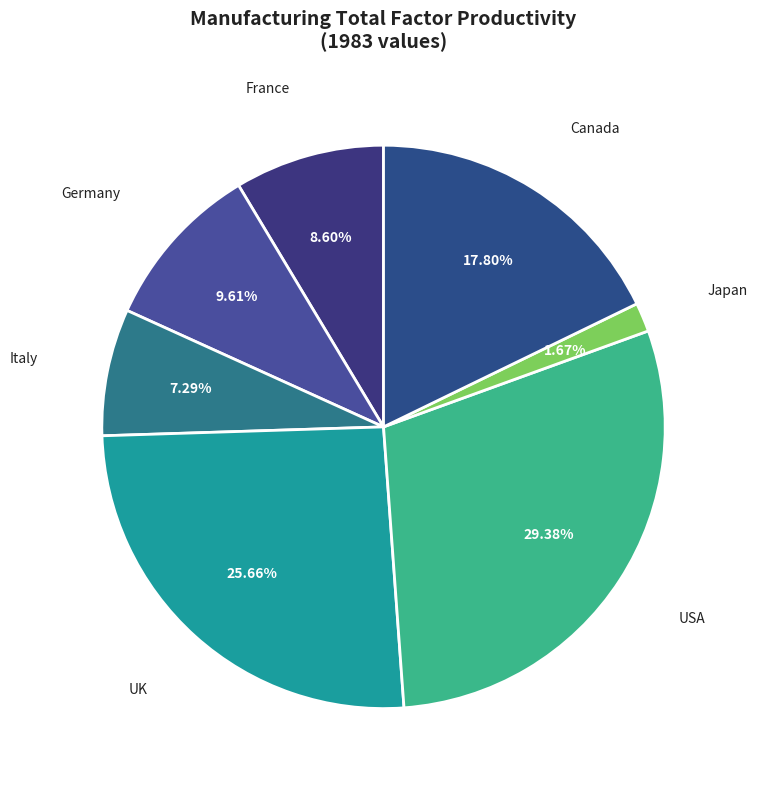

Which slice is the largest?

USA